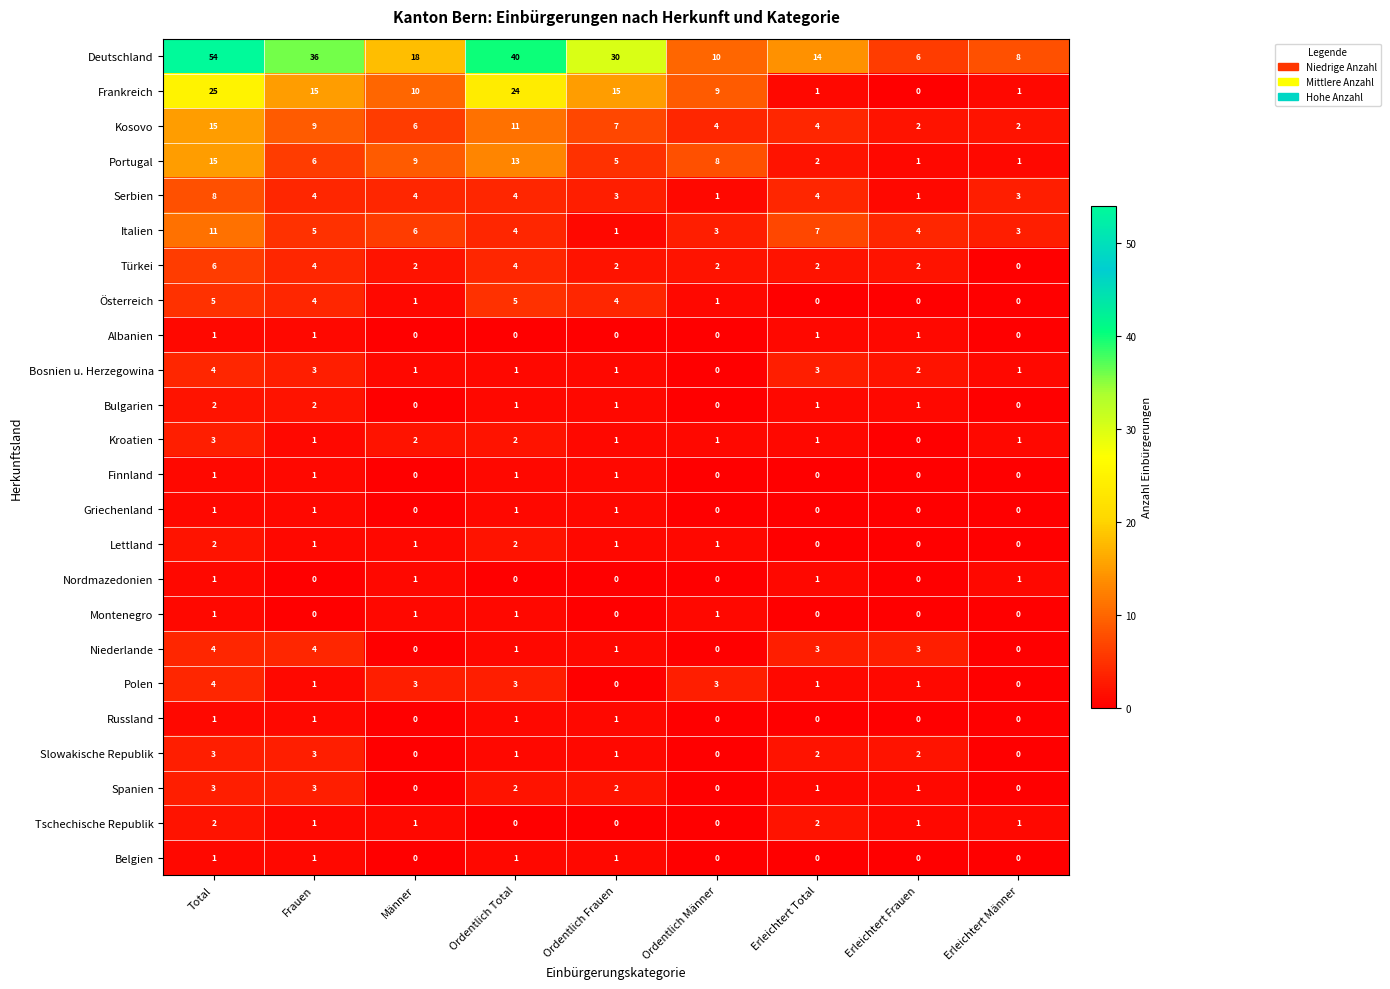

What is the sum of all Serbien values?

32